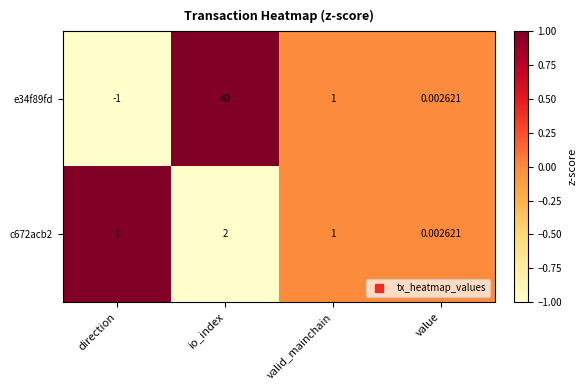

At which category is the sum across all series the highest?

io_index